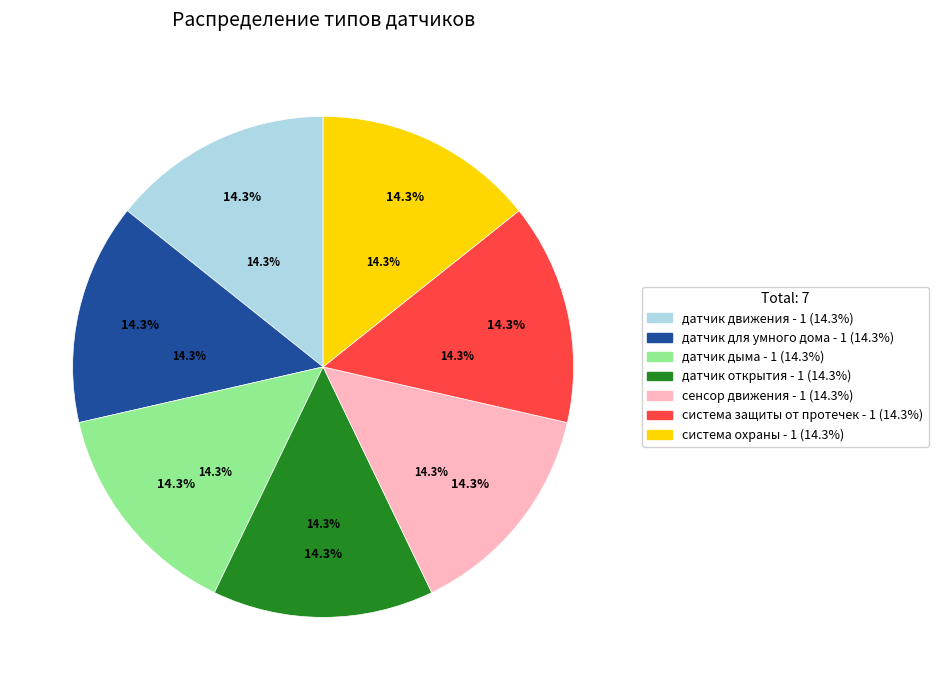

Do датчик дыма and датчик для умного дома together represent more than half of the pie?

No